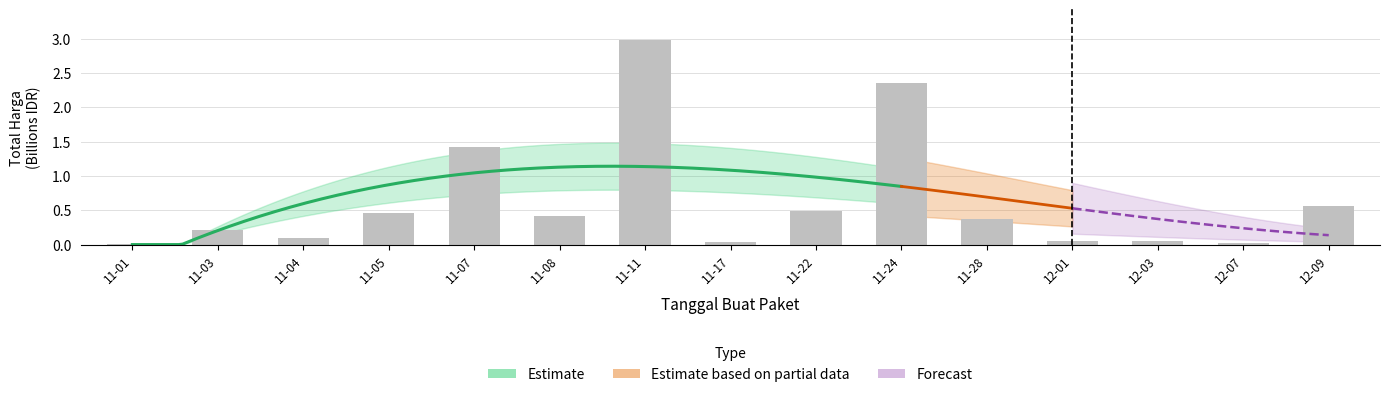

Reading left to right, transcribe all the data shown in this chart.

0.0	0.2	0.1	0.5	1.4	0.4	3.0	0.0	0.5	2.3	0.4	0.1	0.1	0.0	0.6